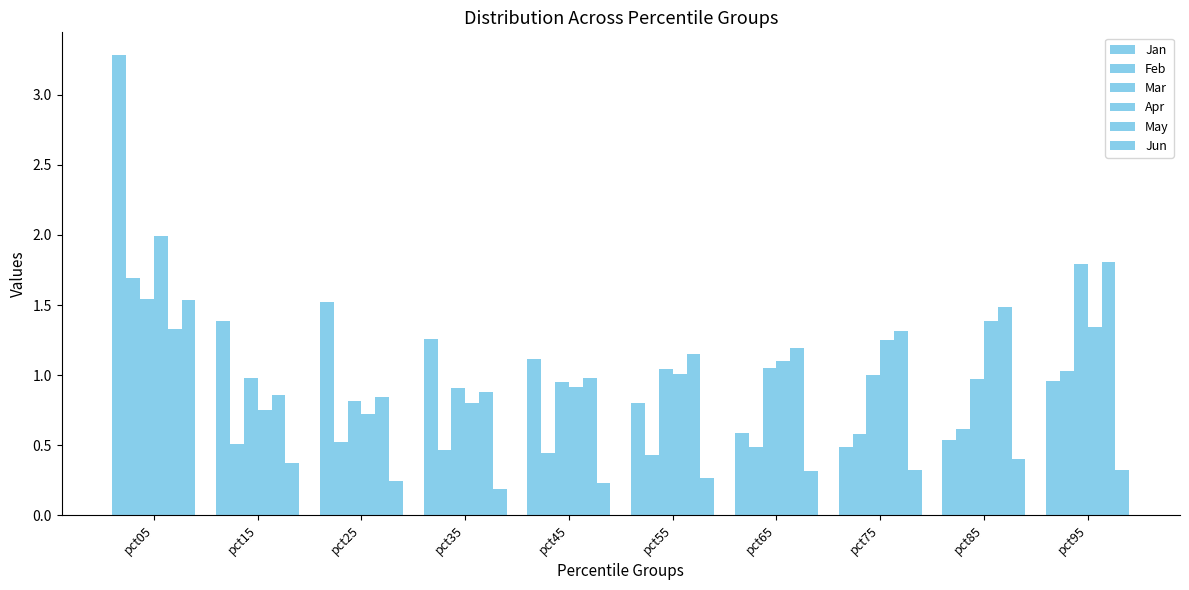

How many bars are there in each group?

6